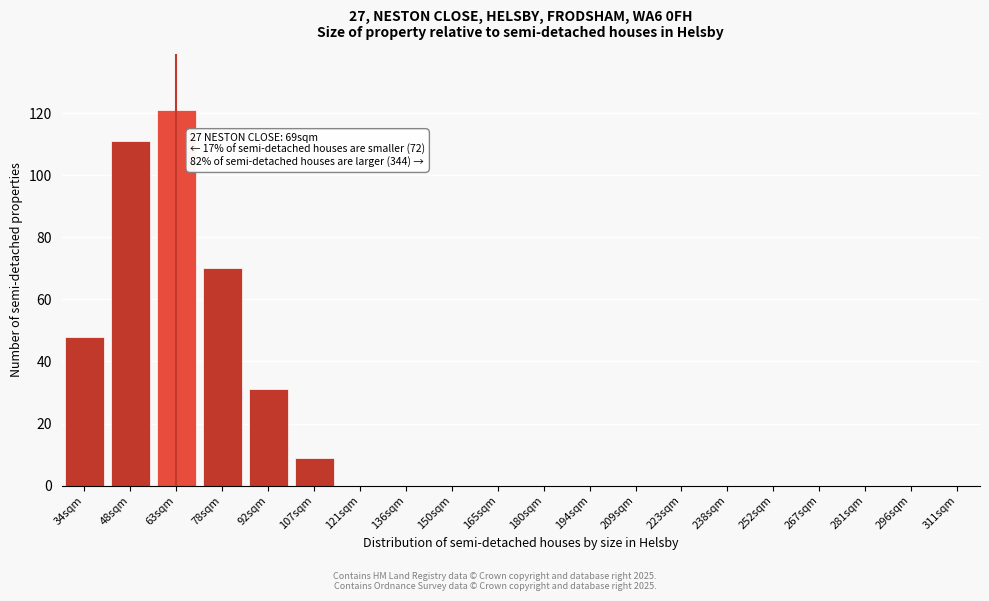

Reading left to right, transcribe all the data shown in this chart.

34sqm=48	48sqm=111	63sqm=121	78sqm=70	92sqm=31	107sqm=9	121sqm=0	136sqm=0	150sqm=0	165sqm=0	180sqm=0	194sqm=0	209sqm=0	223sqm=0	238sqm=0	252sqm=0	267sqm=0	281sqm=0	296sqm=0	311sqm=0